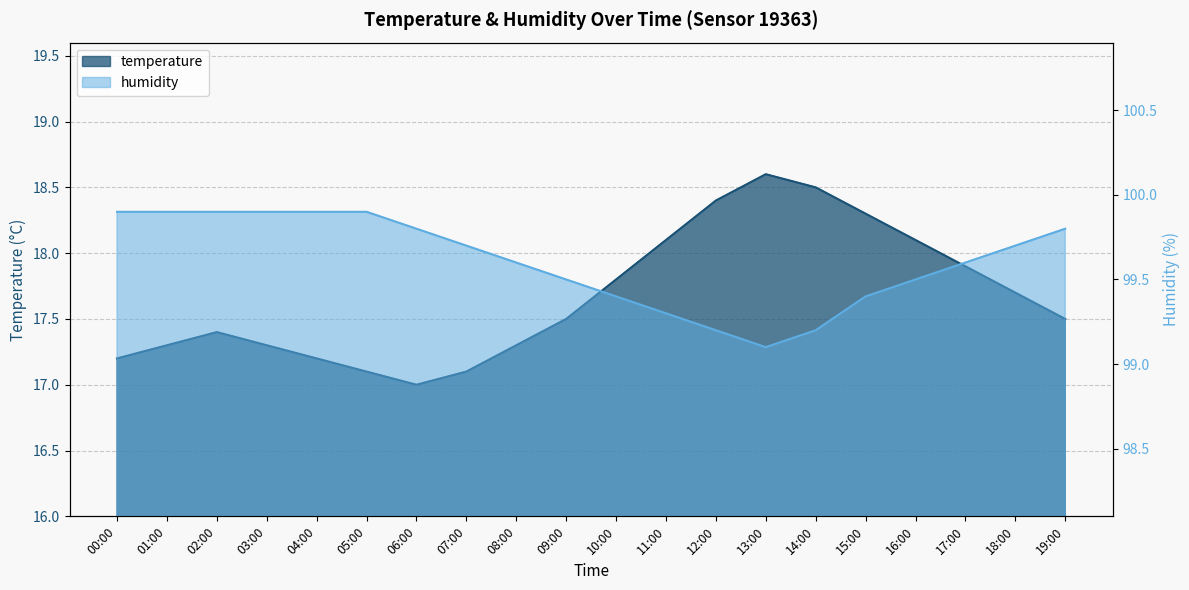

True or false: humidity has more than 2 points higher than both neighbors.

False